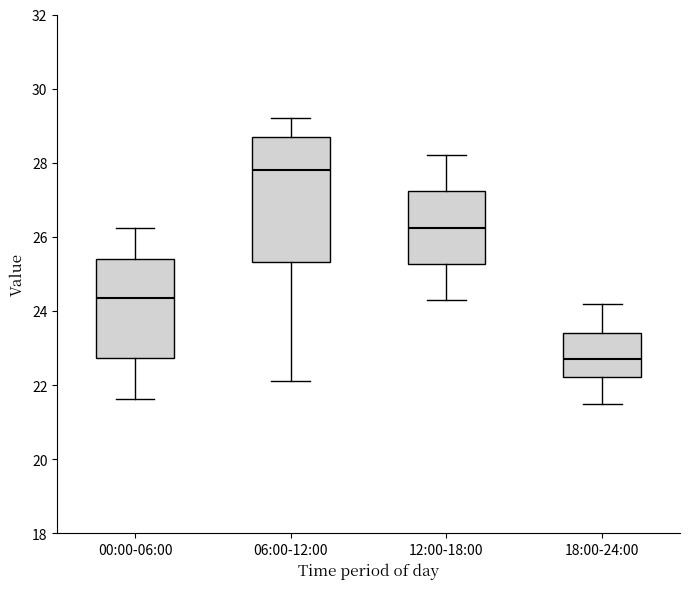

Where is the upper edge of the box for 18:00-24:00 on the y-axis? The values are not printed on the chart, so give them approximately, as read against the axis.

23.4